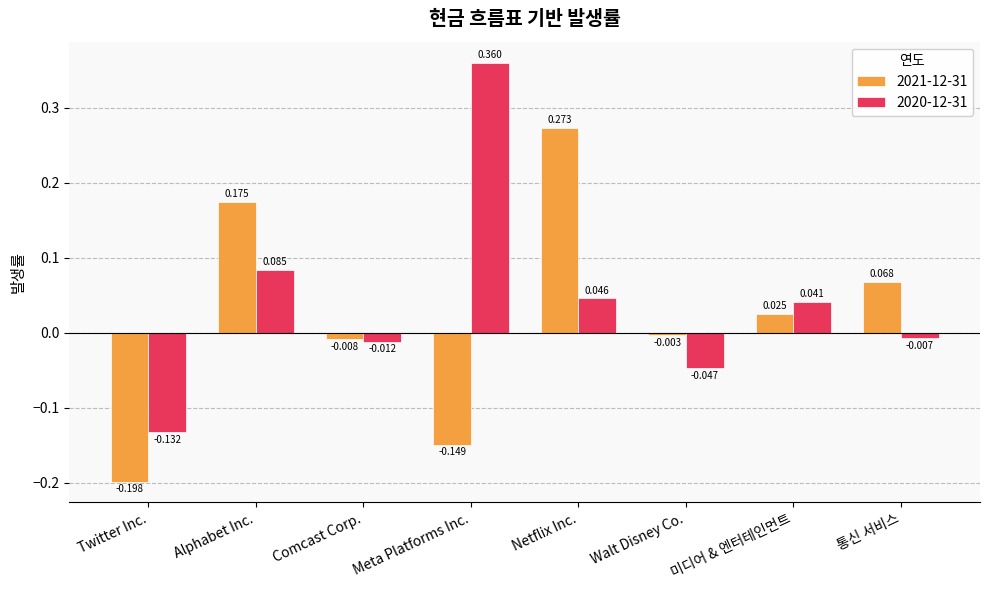

Which series has the largest total across all categories?

2020-12-31